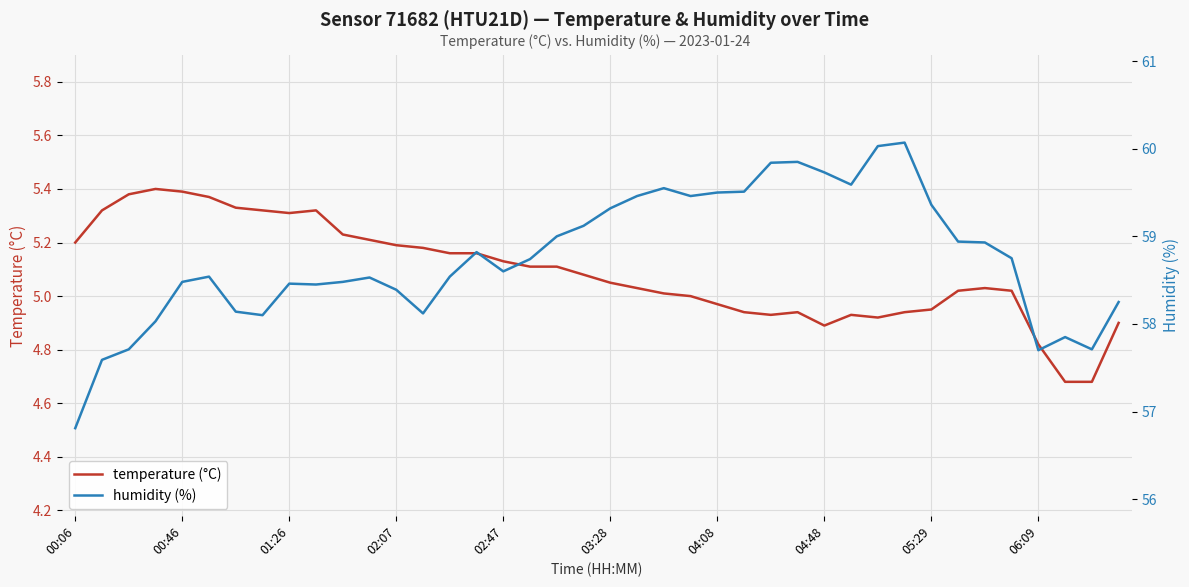

The value of temperature (°C) at 23 is 5.0. True or false?

True